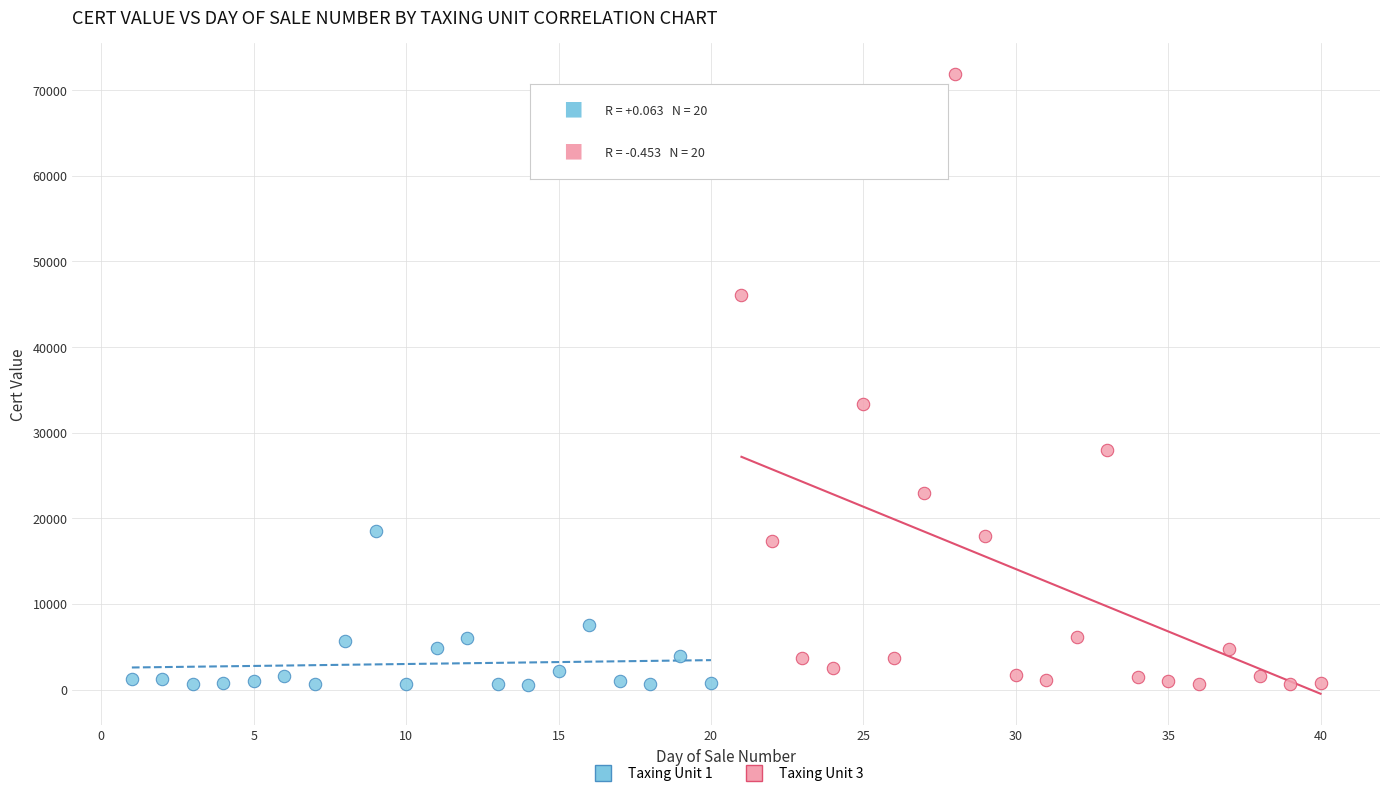

What are all the series names shown in the legend?

Taxing Unit 1, Taxing Unit 3